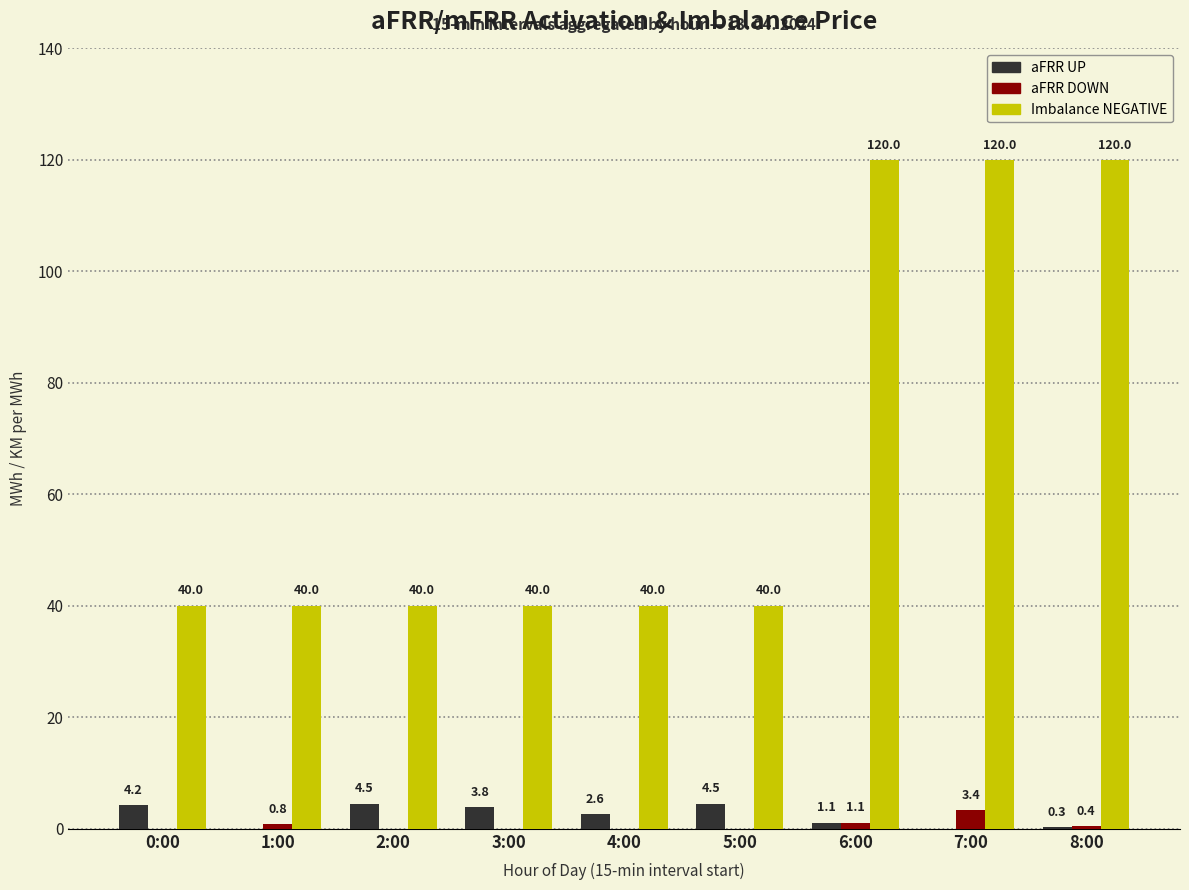

At which label is aFRR UP closest to 2?

4:00